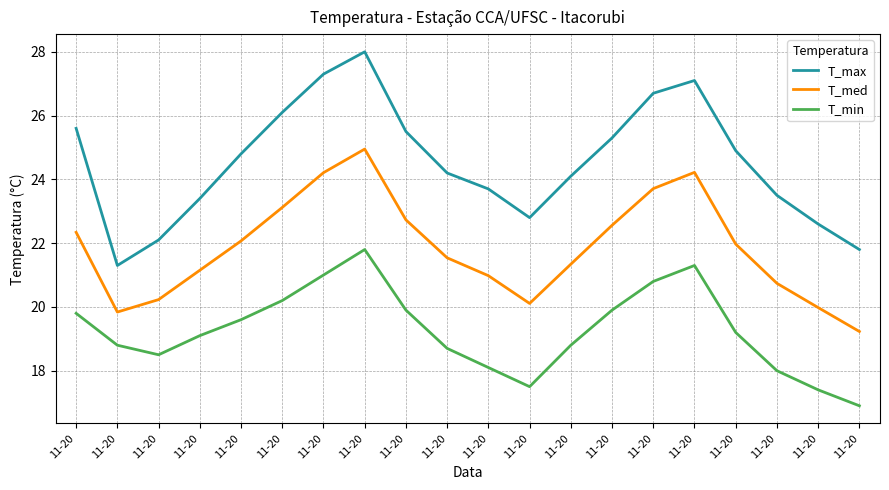

Does the chart display data point markers on the line(s)?

No